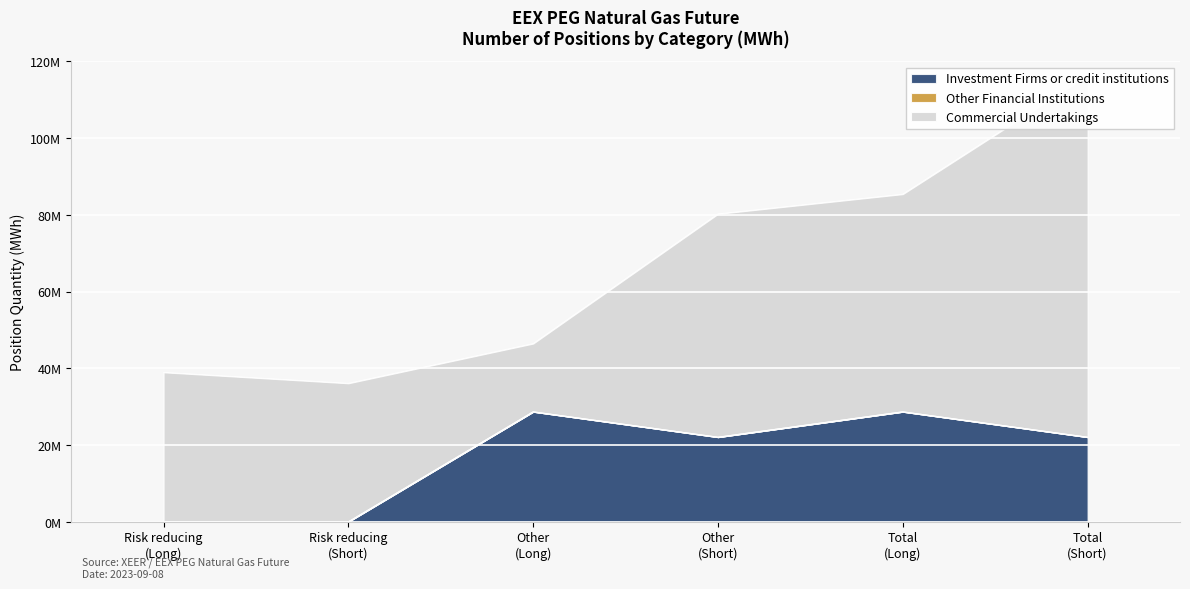

List the labels in order of Other Financial Institutions value, largest first.

Risk reducing
(Long), Risk reducing
(Short), Other
(Long), Other
(Short), Total
(Long), Total
(Short)